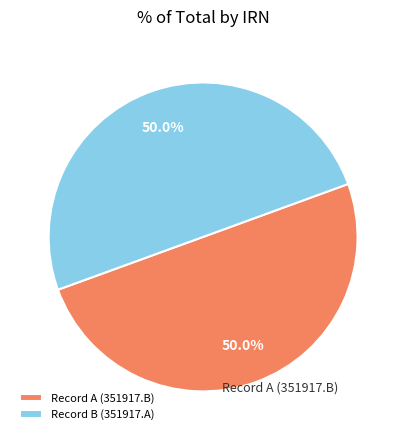

Approximately how many times larger is the value at Record A (351917.B) compared to Record B (351917.A)?

1.0